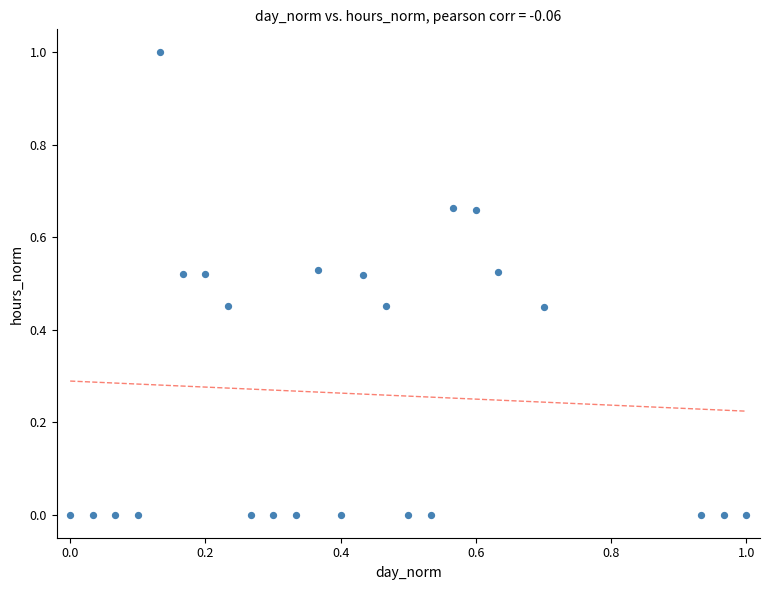

What is the range of X values (max minus min)?

1.0